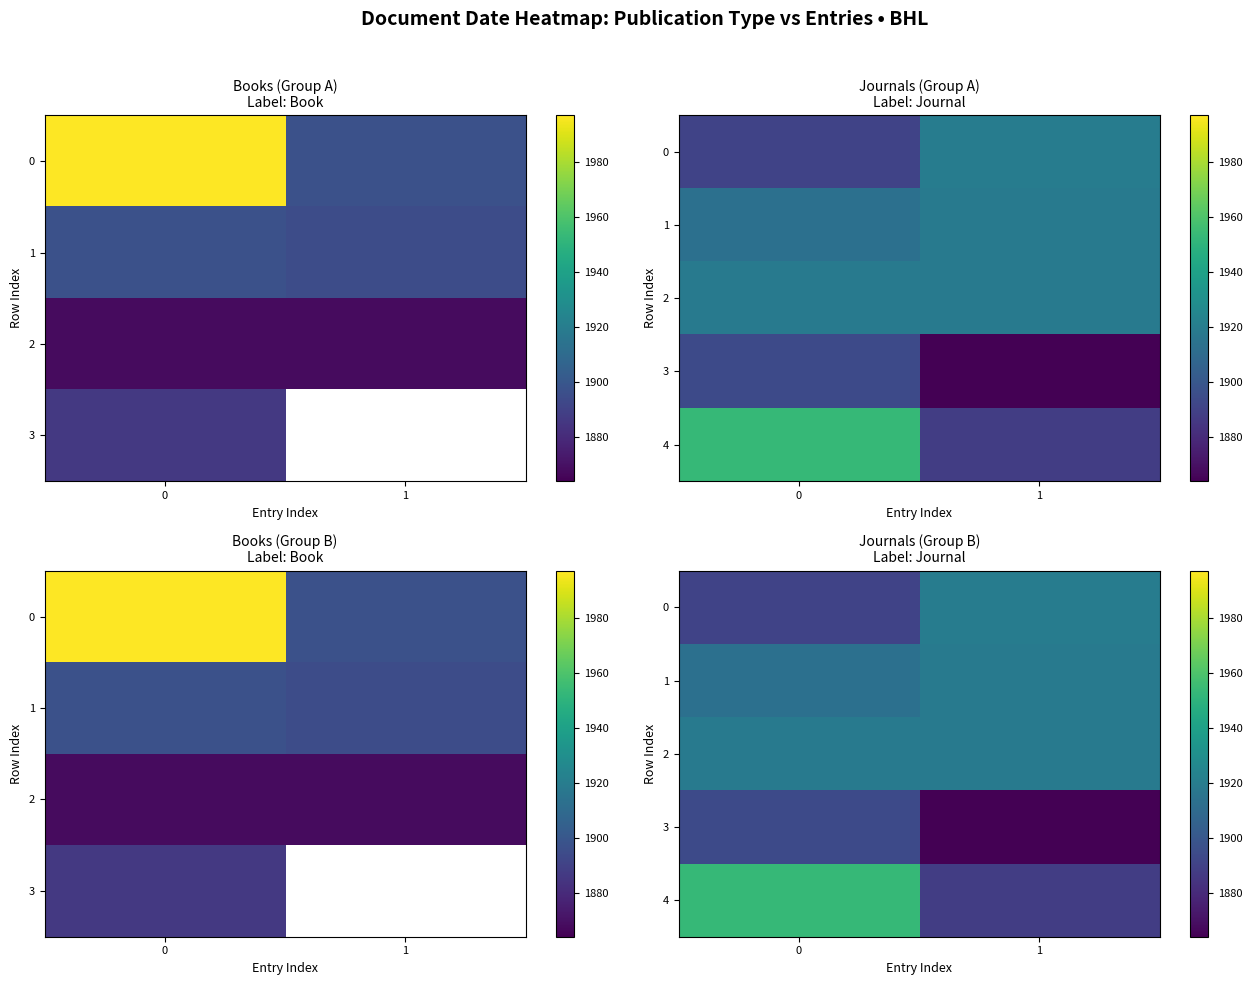

The 3 series shows 1204 at 1. True or false?

False